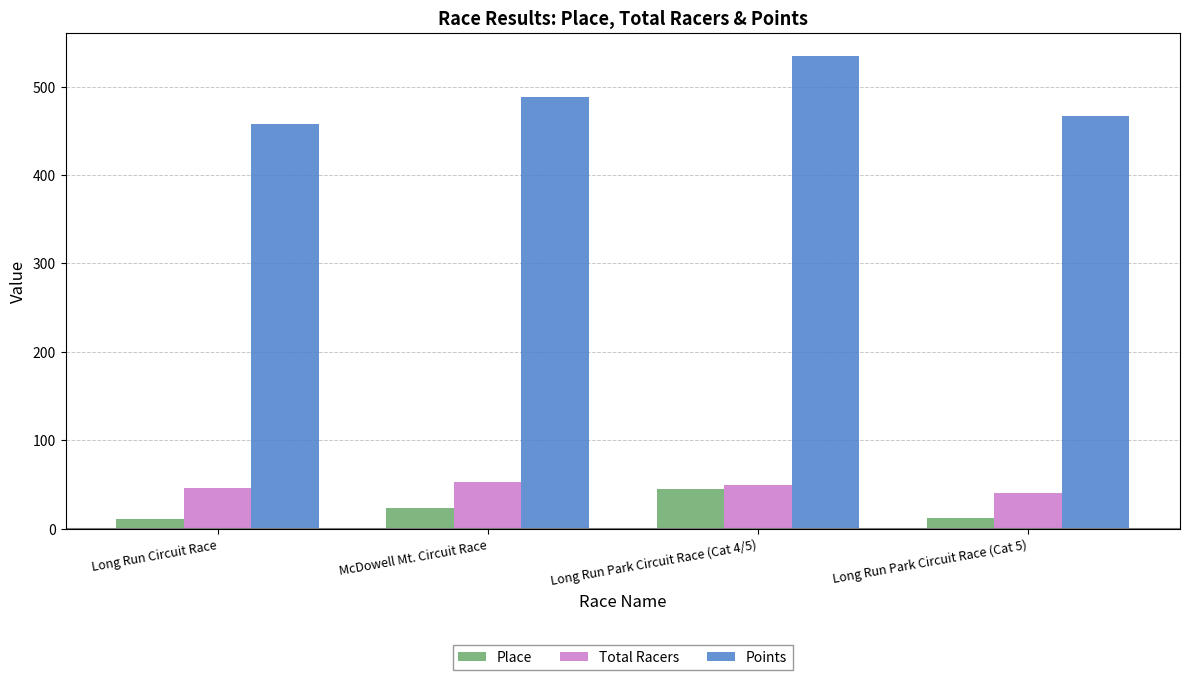

How many values in the Points series exceed 488?

2